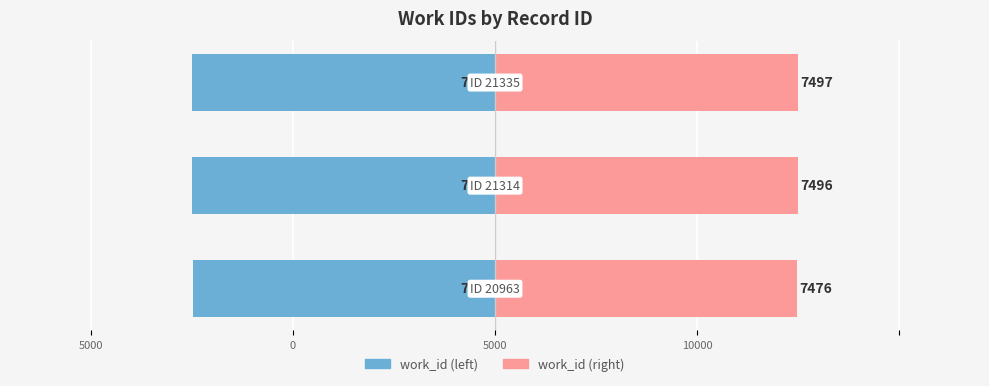

Which series has the widest spread of values?

work_id (left)